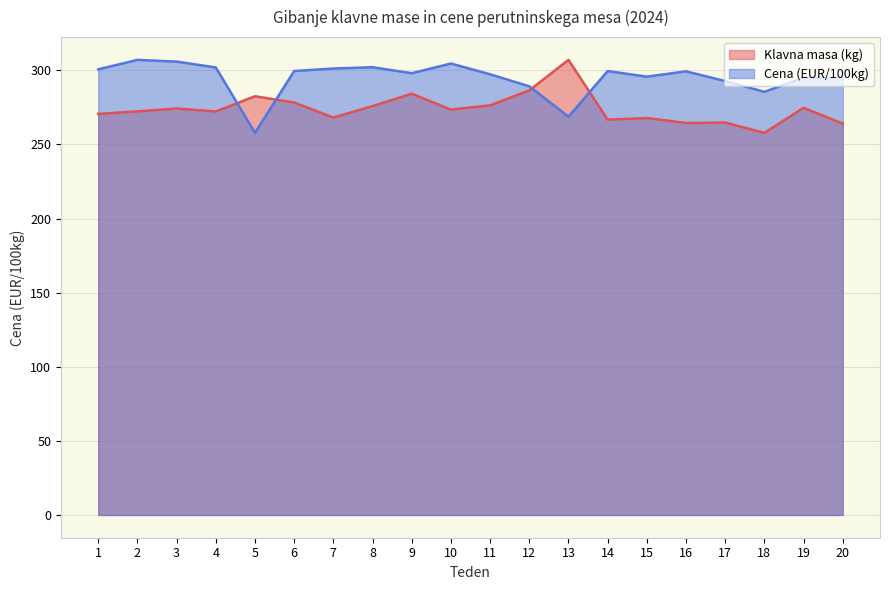

Is it true that Cena (EUR/100kg) equals 257.8 at 5?

True